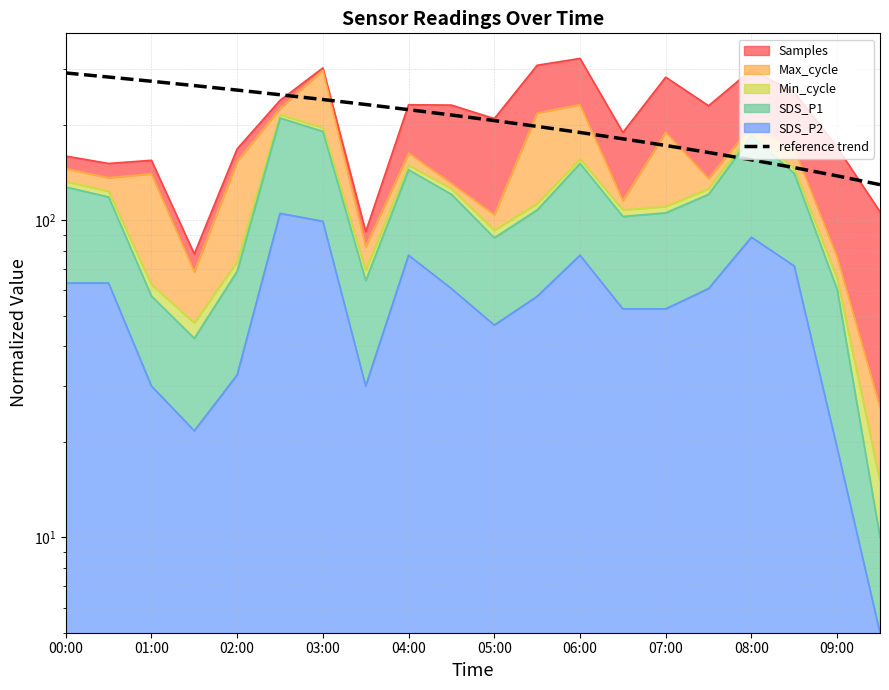

What is the difference between the second highest and second lowest values?

144.7